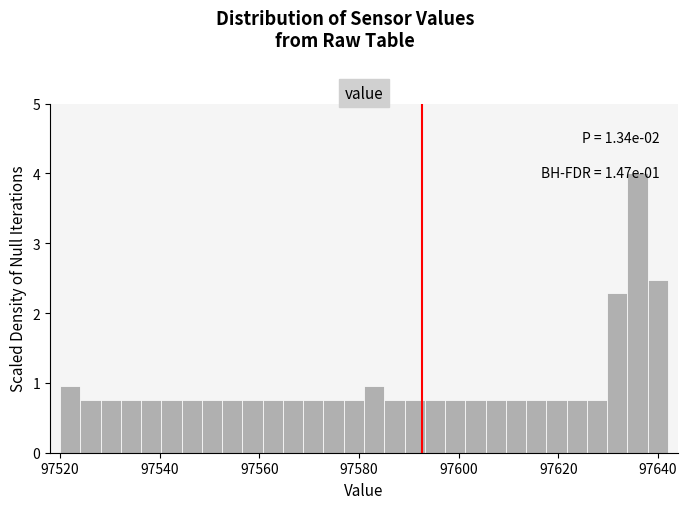

Around what value on the x-axis is the tallest bar? Give the approximate position of its centre, as read against the axis.

97636